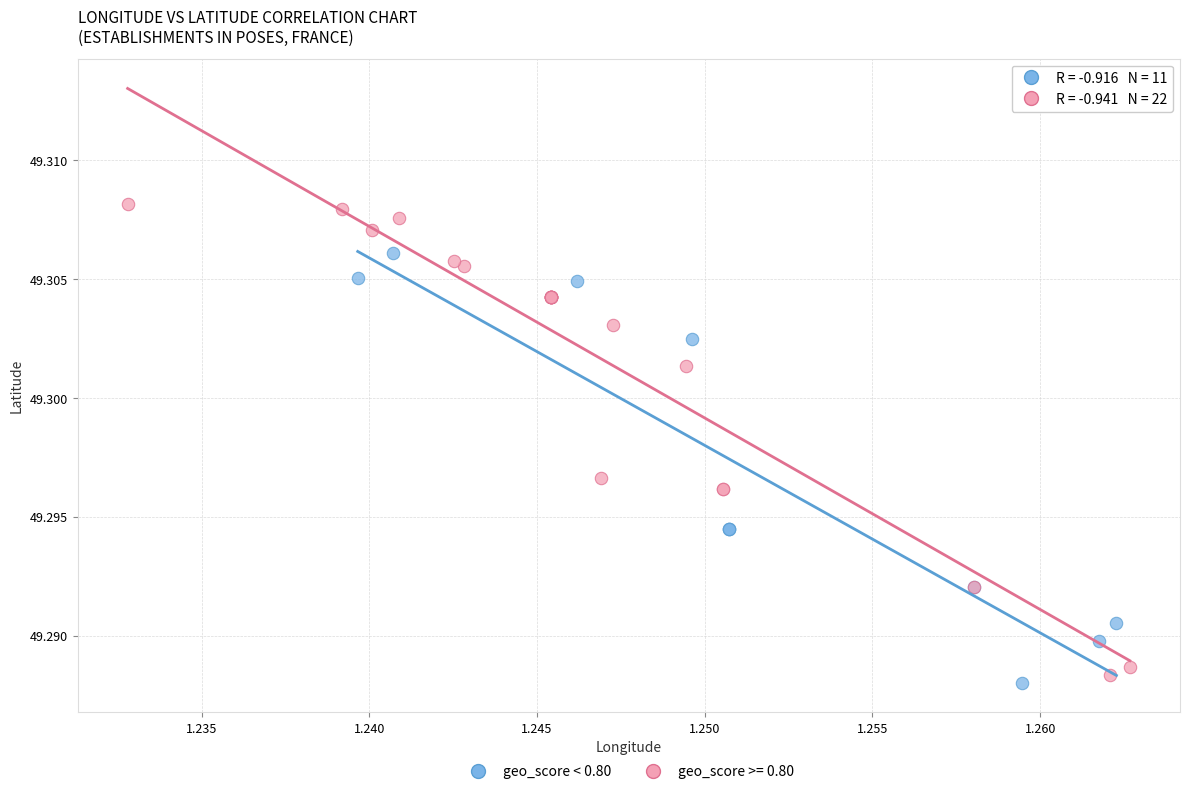

Which series reaches the maximum Y coordinate?

geo_score >= 0.80